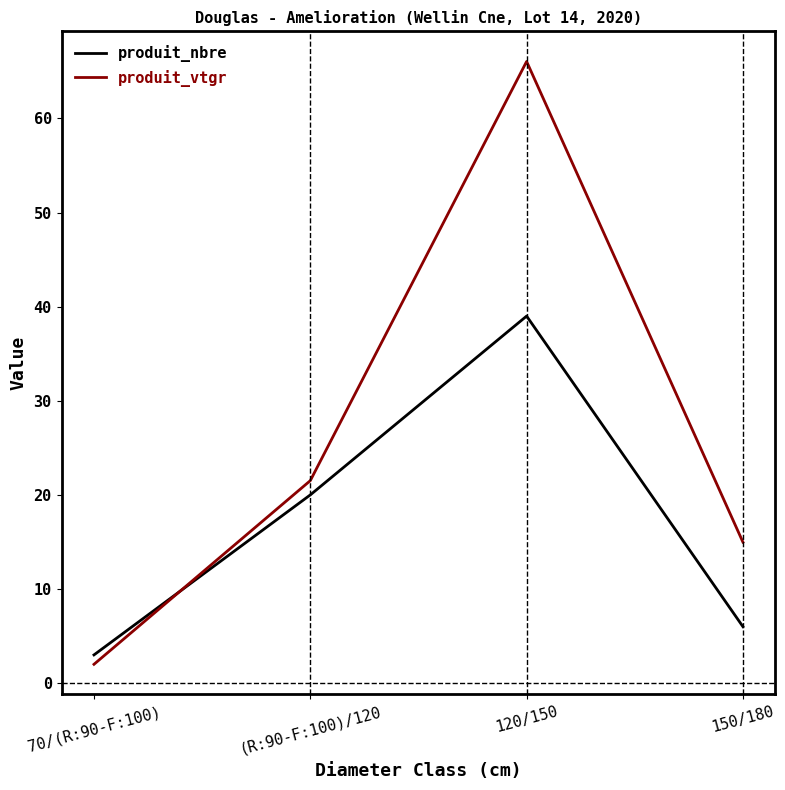

How many times do produit_nbre and produit_vtgr cross each other?

1